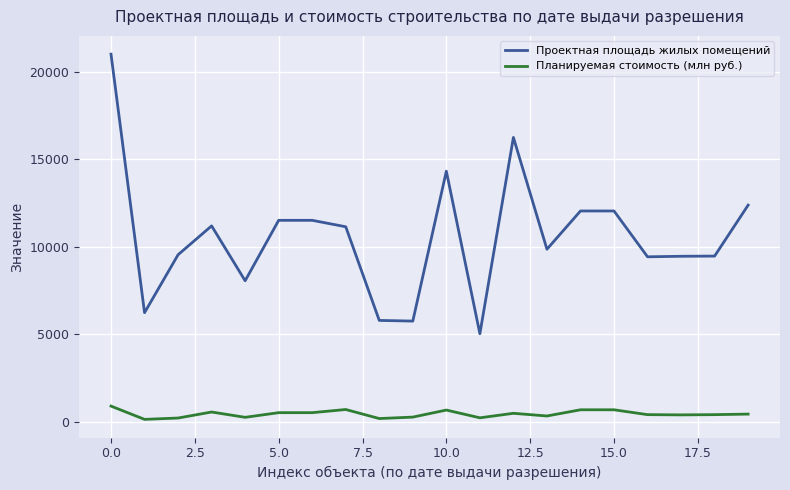

Which series has the largest total across all categories?

Проектная площадь жилых помещений